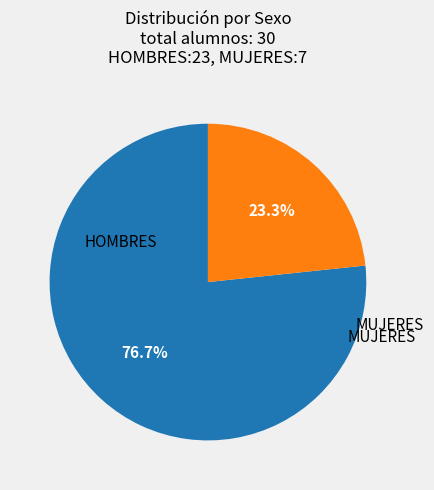

Is there any slice that represents more than half of the pie?

Yes